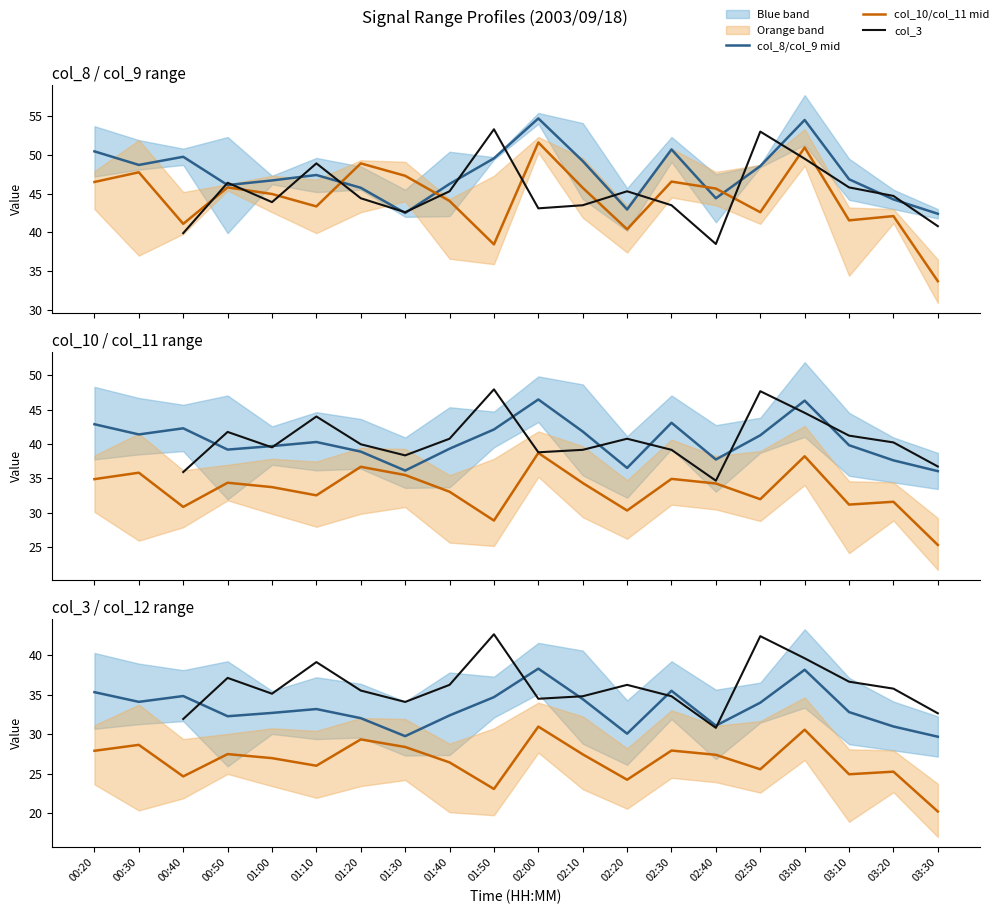

Which label corresponds to the smallest value in the chart?

03:30